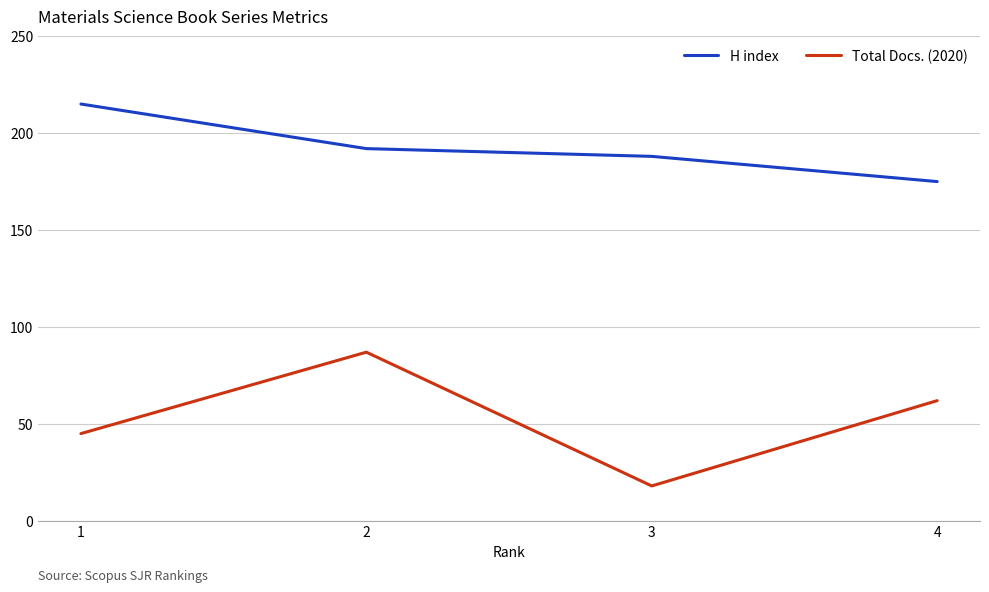

True or false: H index has more than 0 points higher than both neighbors.

False